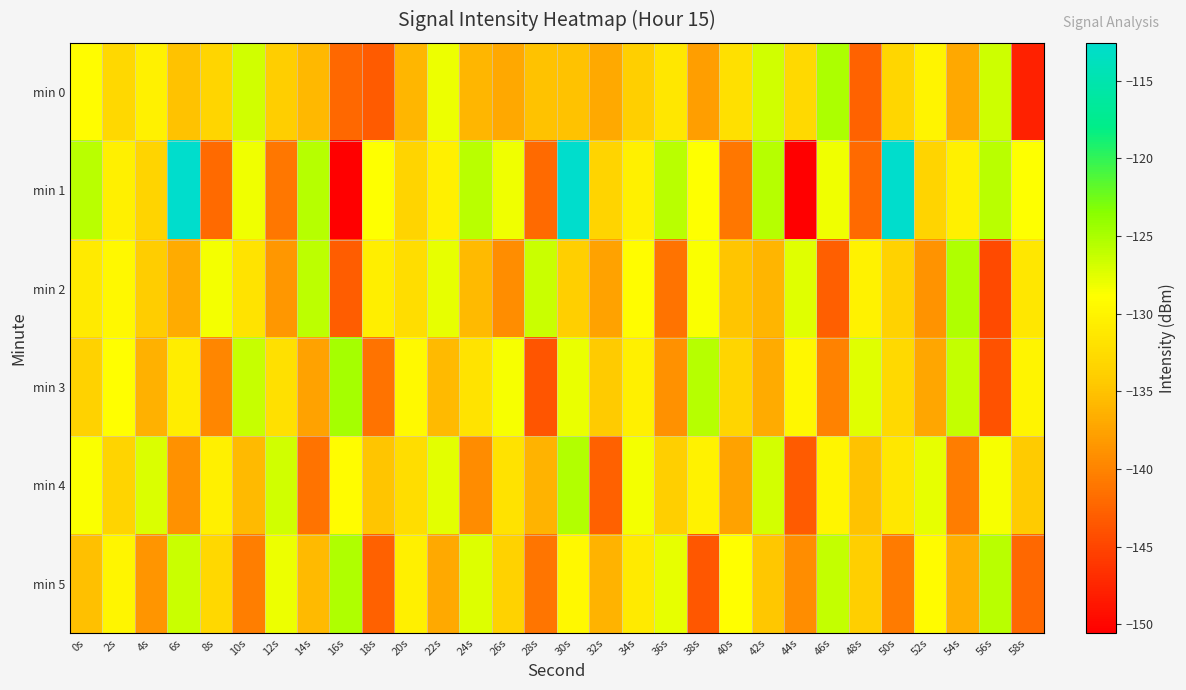

Between 32s and 10s, which is larger?

10s